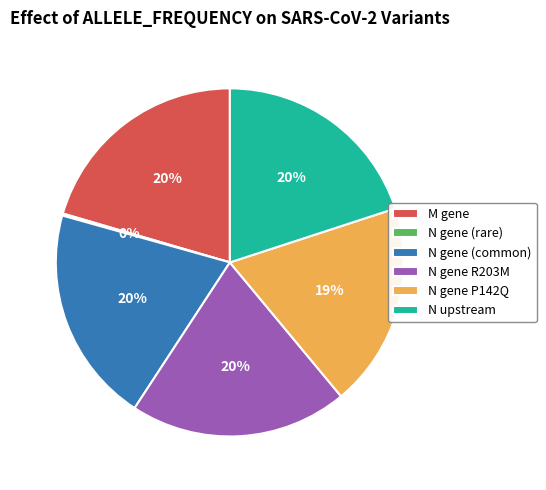

Is it true that N gene (common) is 20% of the pie?

True